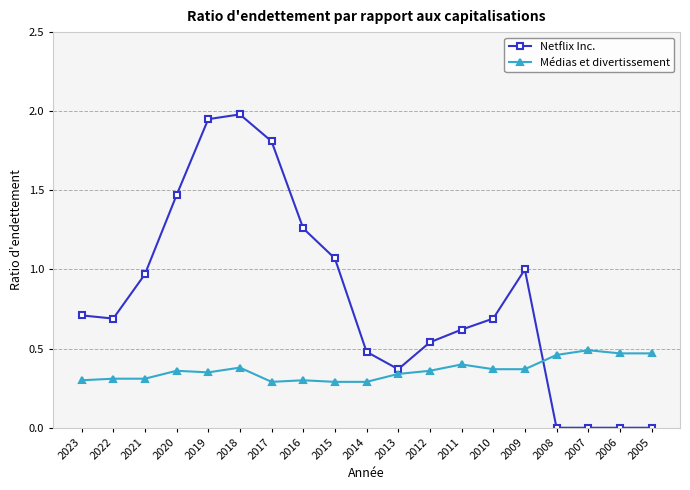

At 2010, list the series in order from smallest to largest.

Médias et divertissement, Netflix Inc.